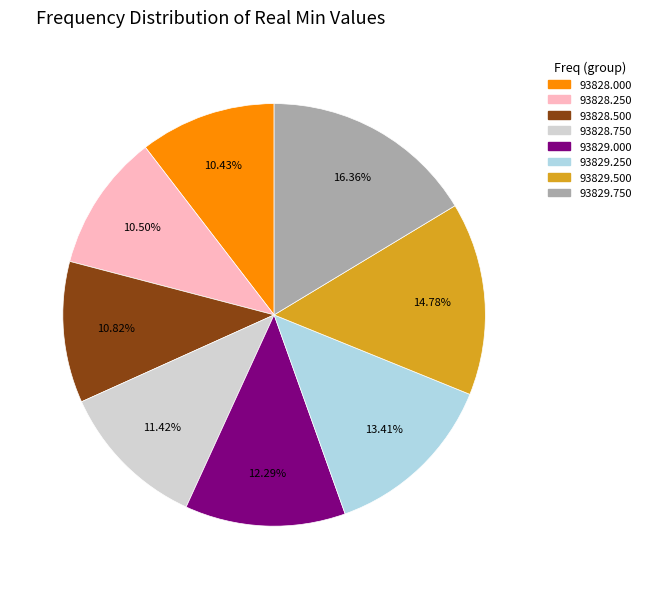

Is there a majority slice in this chart?

No